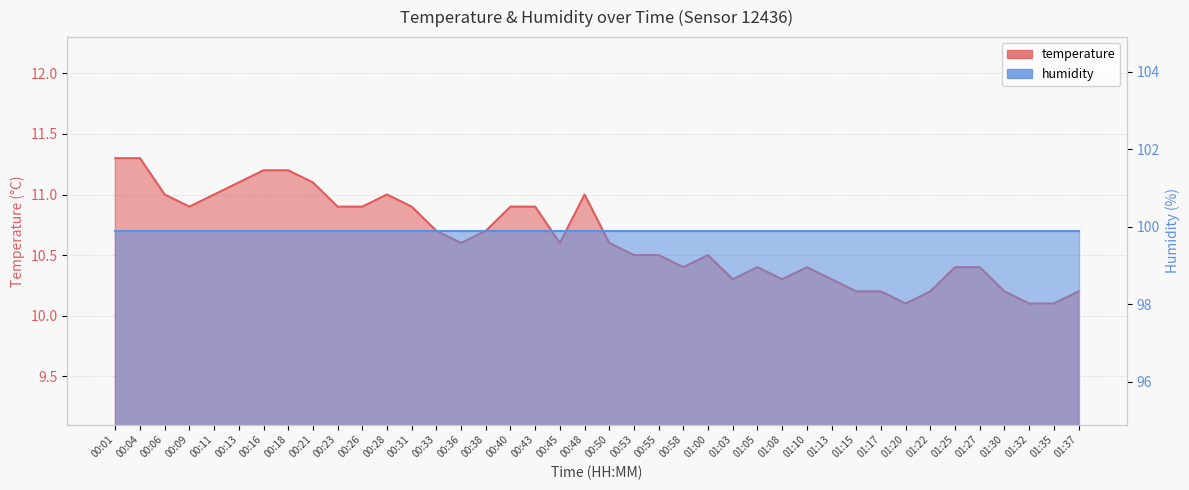

Rank the categories by value from lowest to highest.

01:20, 01:32, 01:35, 01:15, 01:17, 01:22, 01:30, 01:37, 01:03, 01:08, 01:13, 00:58, 01:05, 01:10, 01:25, 01:27, 00:53, 00:55, 01:00, 00:36, 00:45, 00:50, 00:33, 00:38, 00:09, 00:23, 00:26, 00:31, 00:40, 00:43, 00:06, 00:11, 00:28, 00:48, 00:13, 00:21, 00:16, 00:18, 00:01, 00:04